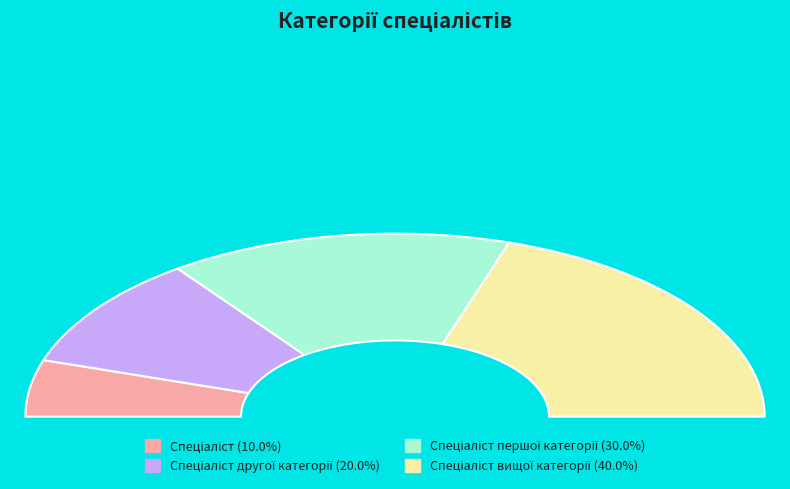

To the nearest percent, what is the combined percentage of Спеціаліст вищої категорії and Спеціаліст?

50%